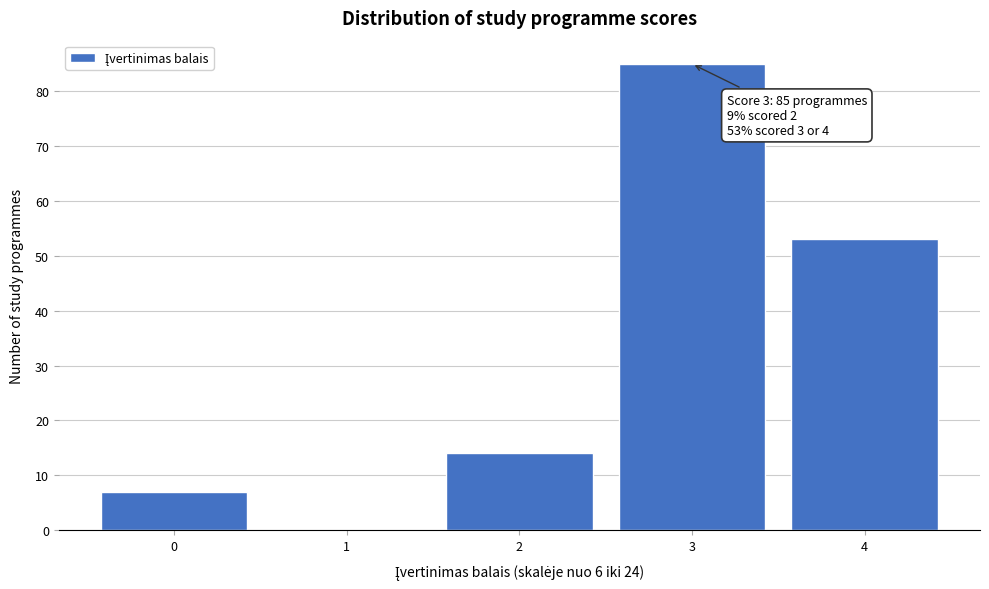

Reading left to right, what are all the values shown in this chart?

0=7	1=0	2=14	3=85	4=53